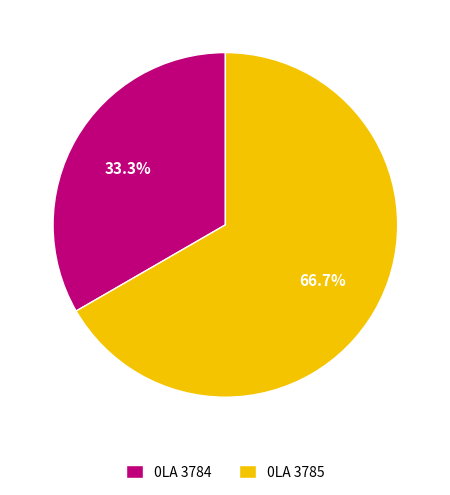

What percentage do 0LA 3784 and 0LA 3785 together represent?

100.0%